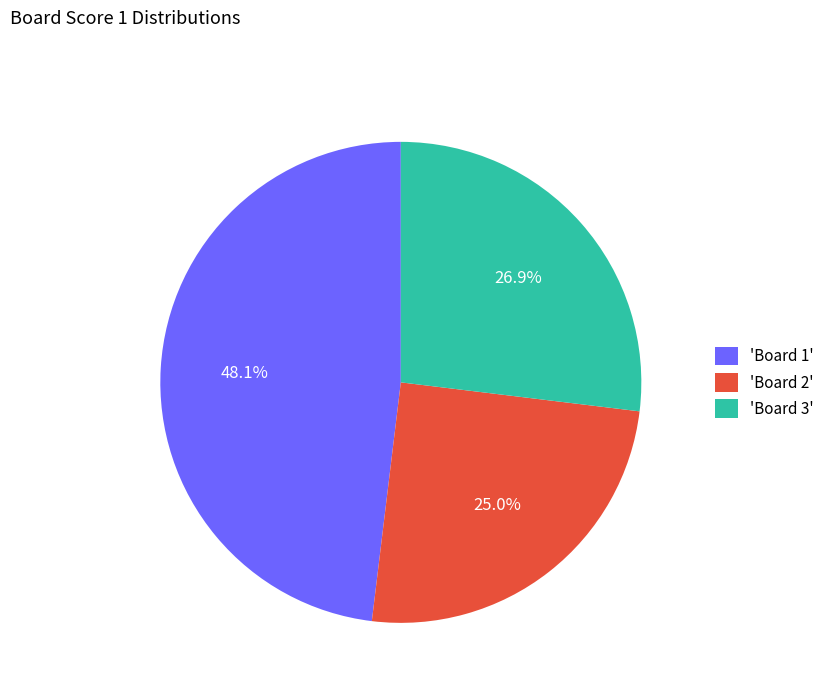

Which slice is the largest?

'Board 1'